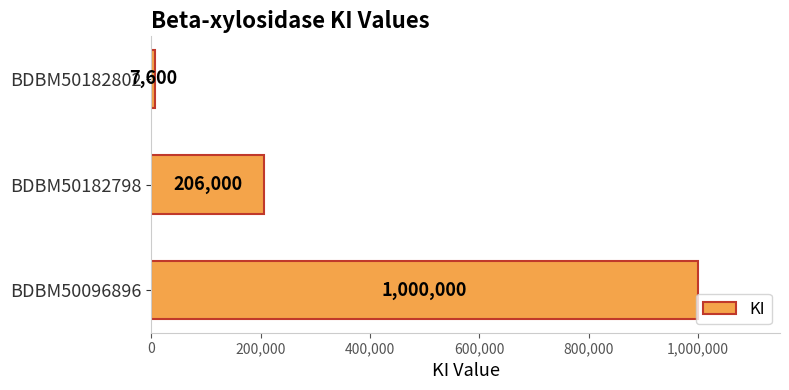

How many bars are there in total?

3